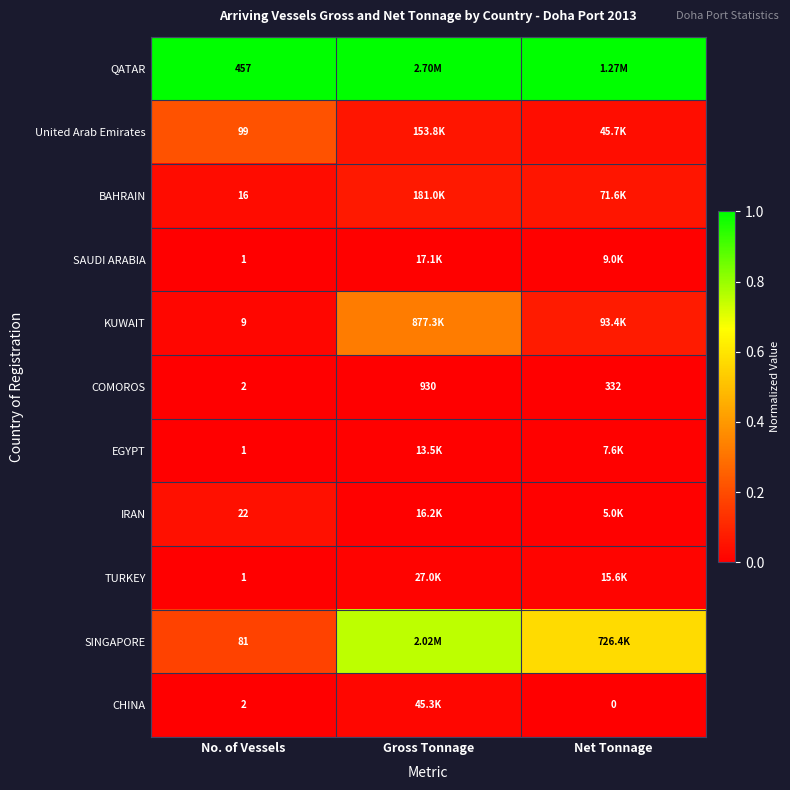

Where is COMOROS nearest to the value 466?

Net Tonnage